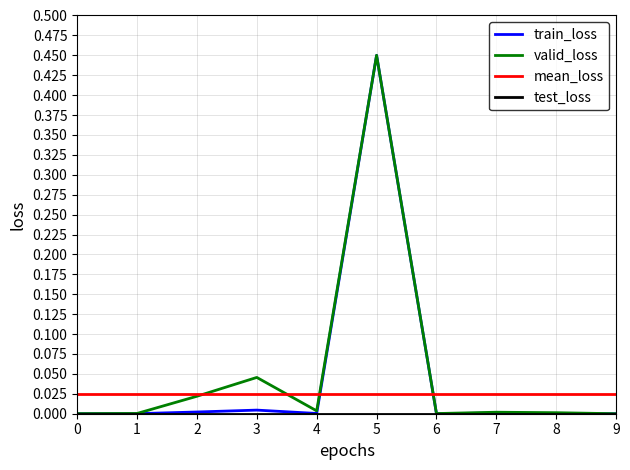

Is this an area chart (filled region under the line)?

No